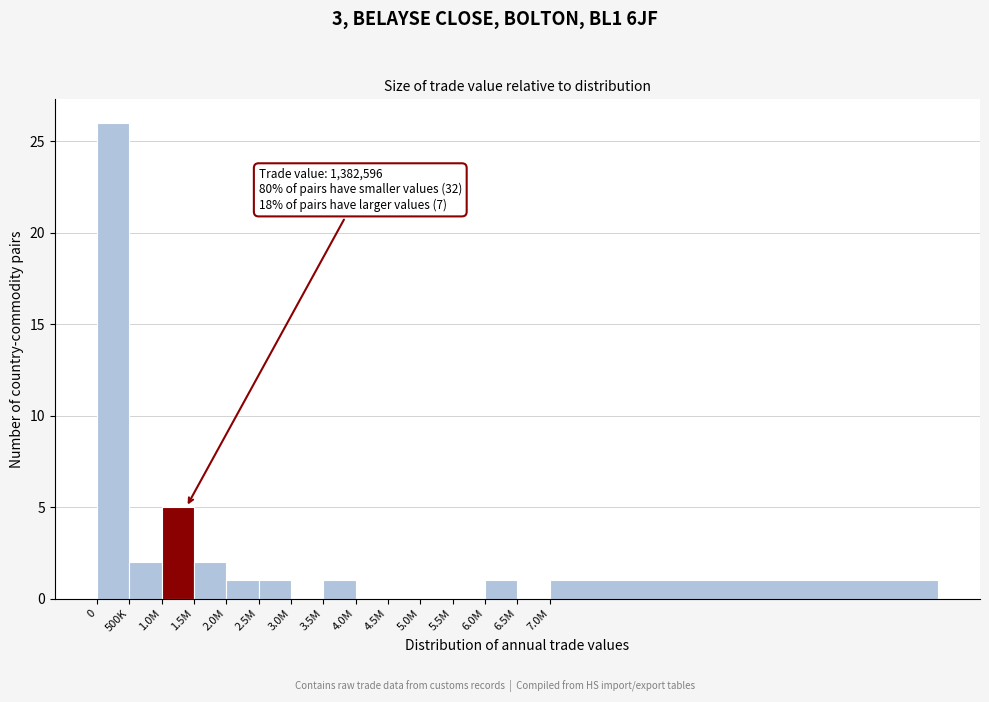

Reading left to right, list all the values displayed in this chart.

0=26	500K=2	1.0M=5	1.5M=2	2.0M=1	2.5M=1	3.0M=0	3.5M=1	4.0M=0	4.5M=0	5.0M=0	5.5M=0	6.0M=1	6.5M=0	7.0M=1